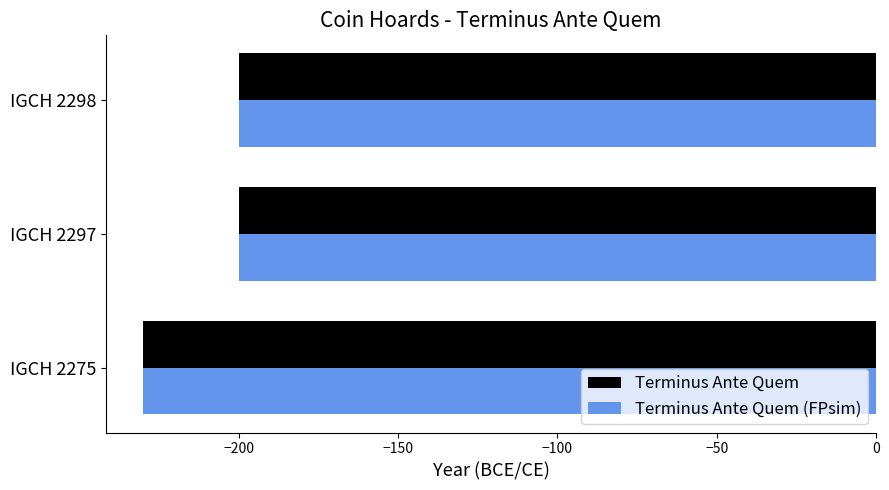

What is the smallest value displayed?

-230